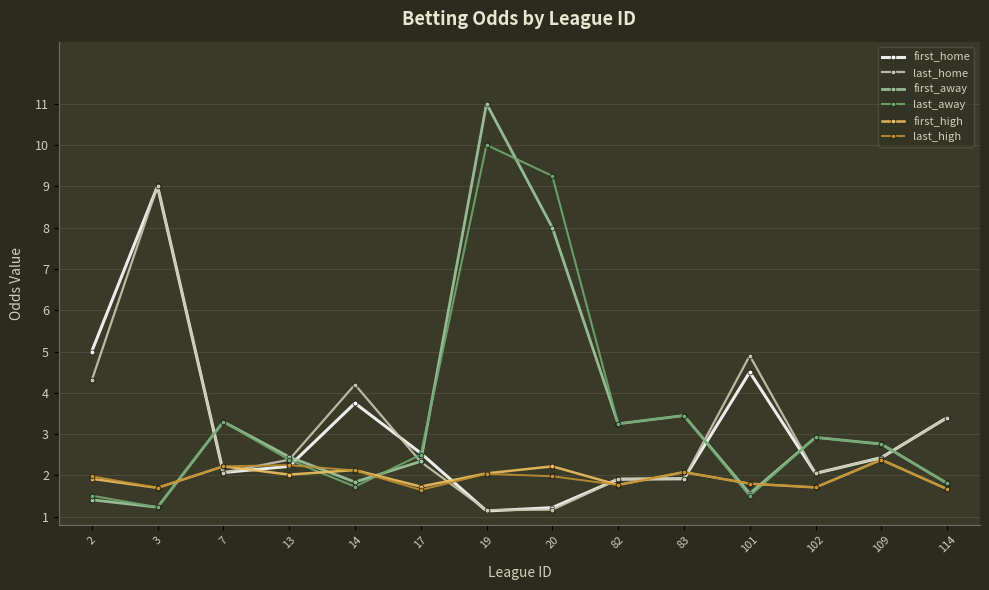

What is the difference between the maximum and minimum values in the first_high series?

0.7